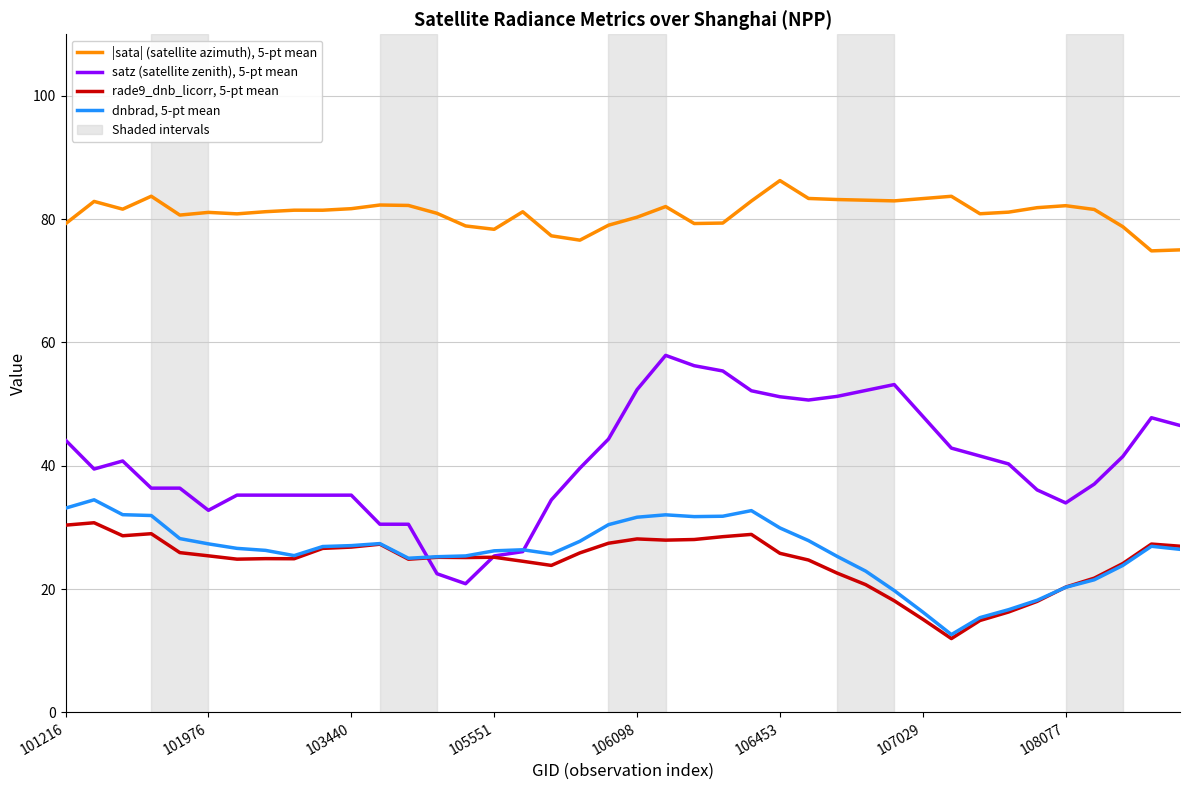

Rank the series by their maximum value, from highest to lowest.

|sata| (satellite azimuth), 5-pt mean, satz (satellite zenith), 5-pt mean, dnbrad, 5-pt mean, rade9_dnb_licorr, 5-pt mean